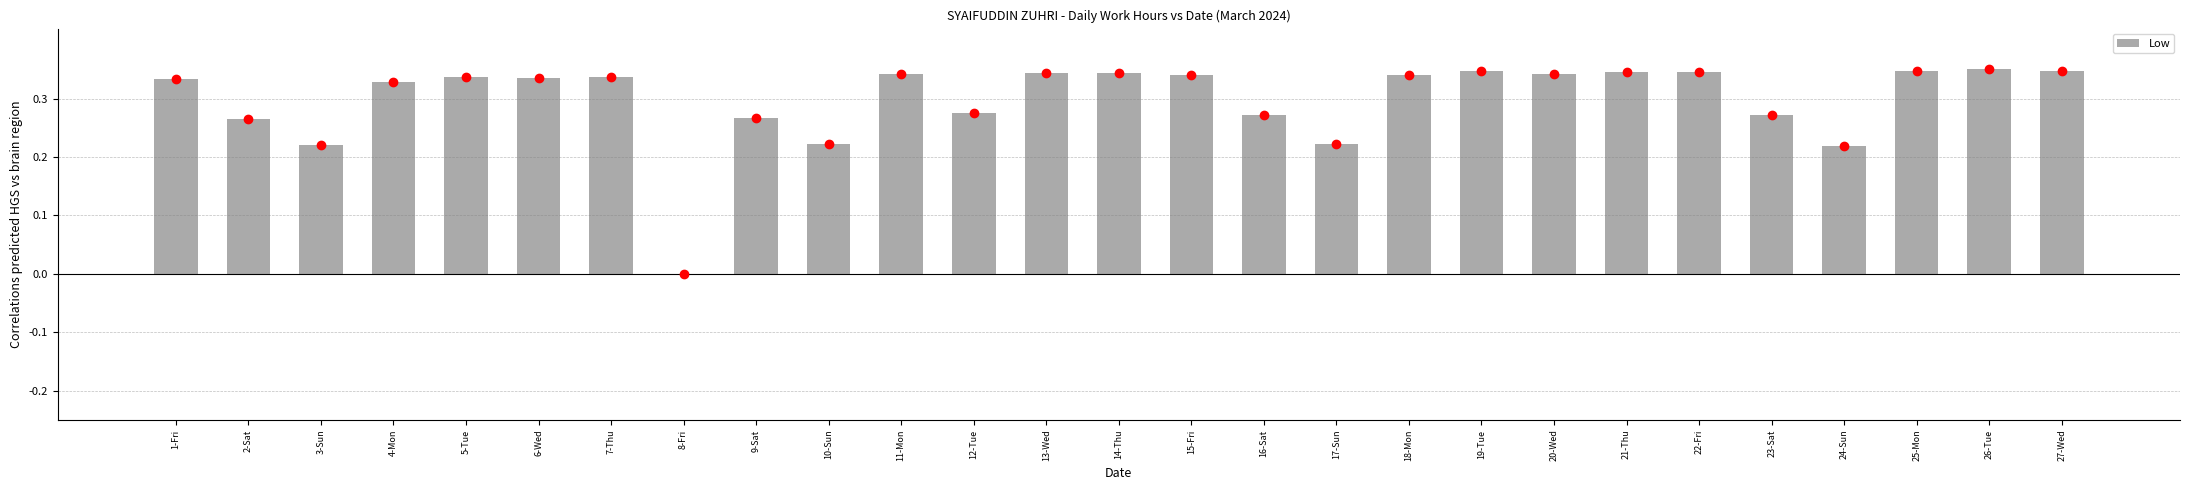

Are the bars grouped side by side (vs. stacked)?

No